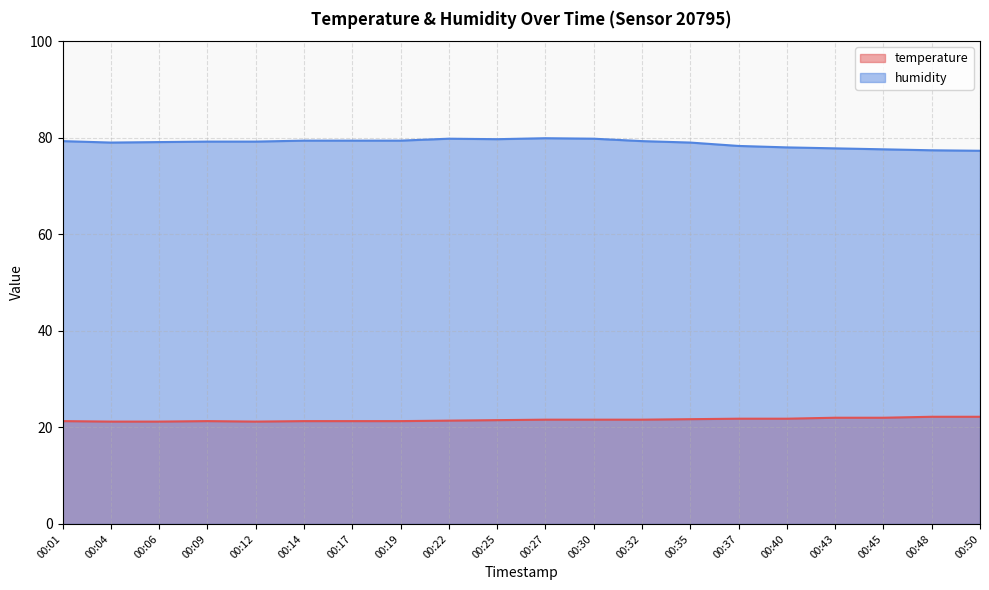

Reading left to right, list all the values displayed in this chart.

temperature: 00:01=21.3	00:04=21.2	00:06=21.2	00:09=21.3	00:12=21.2	00:14=21.3	00:17=21.3	00:19=21.3	00:22=21.4	00:25=21.5	00:27=21.6	00:30=21.6	00:32=21.6	00:35=21.7	00:37=21.8	00:40=21.8	00:43=22.0	00:45=22.0	00:48=22.2	00:50=22.2
humidity: 00:01=79.3	00:04=79.0	00:06=79.1	00:09=79.2	00:12=79.2	00:14=79.4	00:17=79.4	00:19=79.4	00:22=79.8	00:25=79.7	00:27=79.9	00:30=79.8	00:32=79.3	00:35=79.0	00:37=78.3	00:40=78.0	00:43=77.8	00:45=77.6	00:48=77.4	00:50=77.3